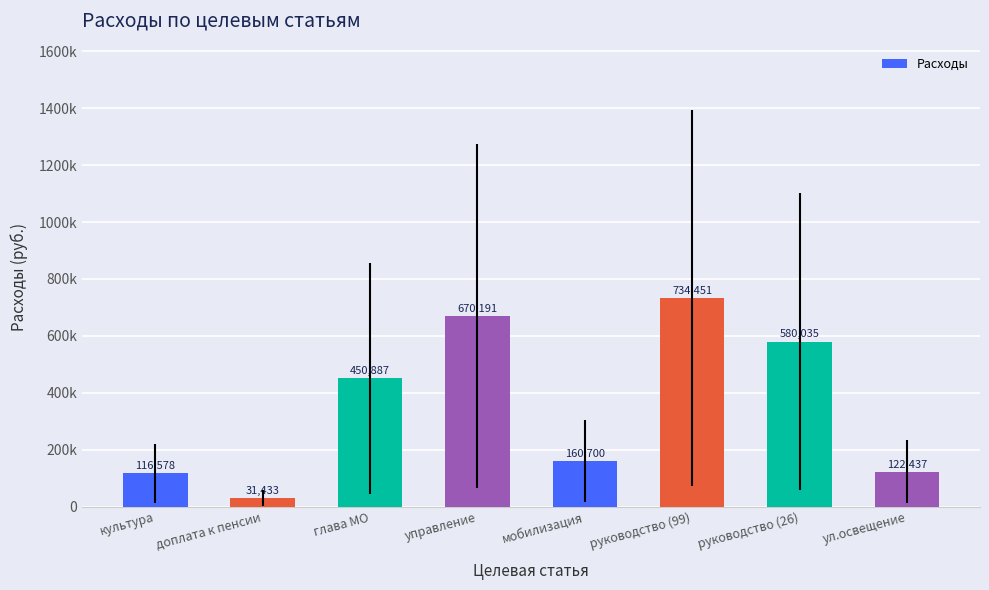

Are the bars horizontal?

No